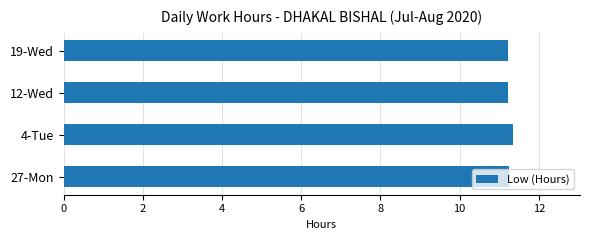

What is the ratio of the value at 19-Wed to the value at 12-Wed?

1.0